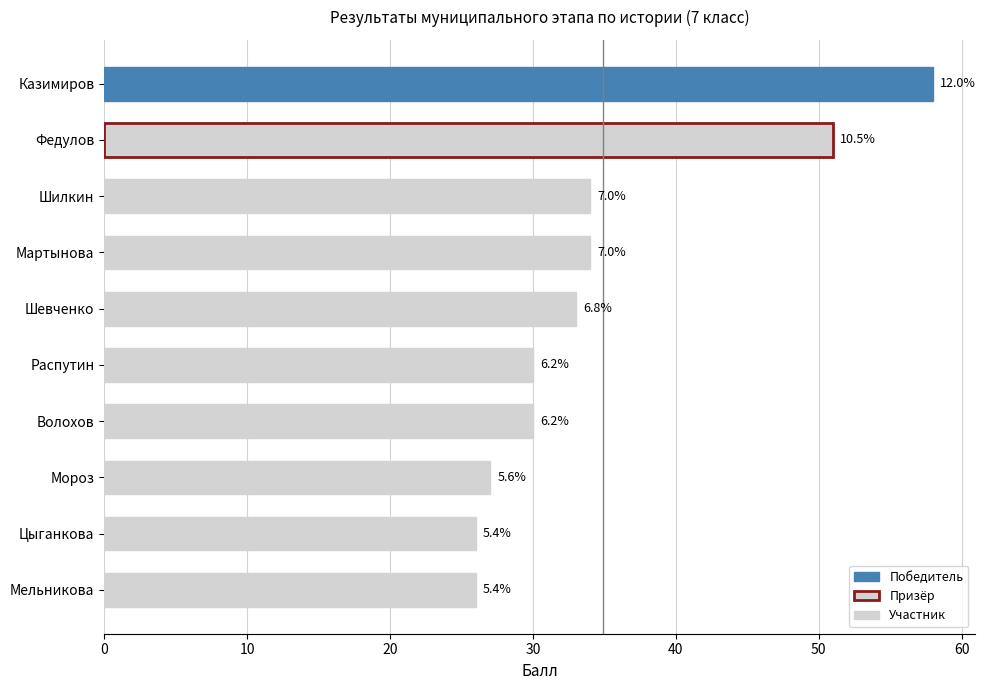

What is the difference between the maximum and minimum values?

32